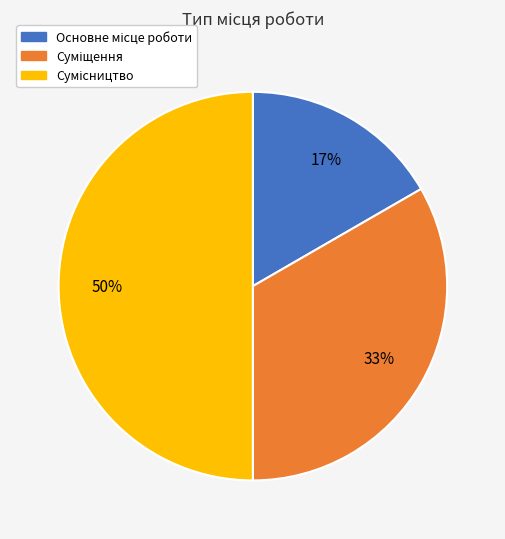

To the nearest percent, what is the difference between the largest and smallest slice percentages?

33%